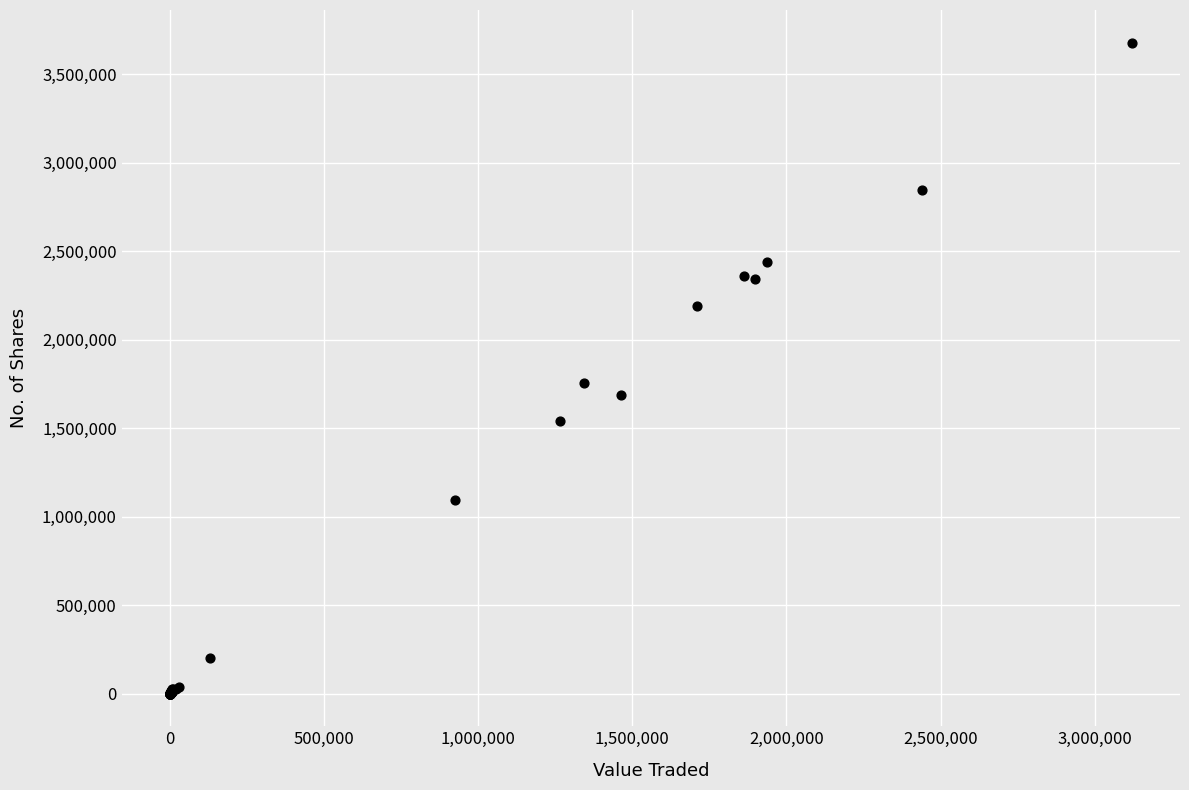

What Y value in the scatter plot is closest to 1839307?

1754943